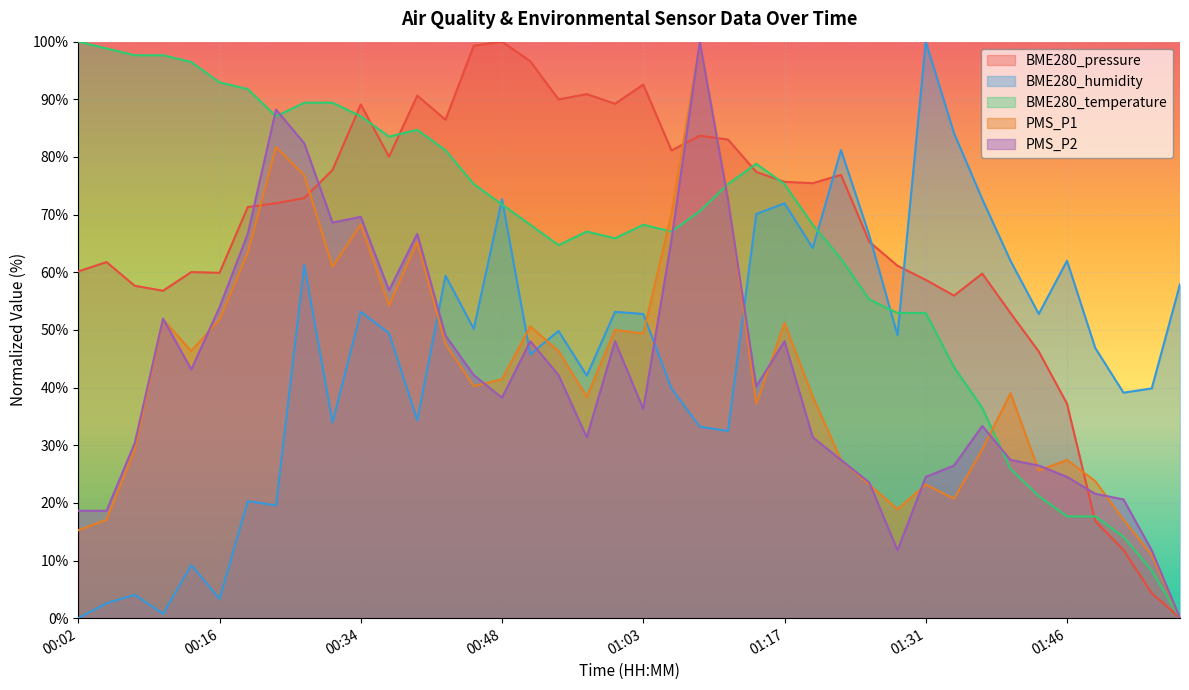

The PMS_P1 series shows 20.1 at 00:08. True or false?

False